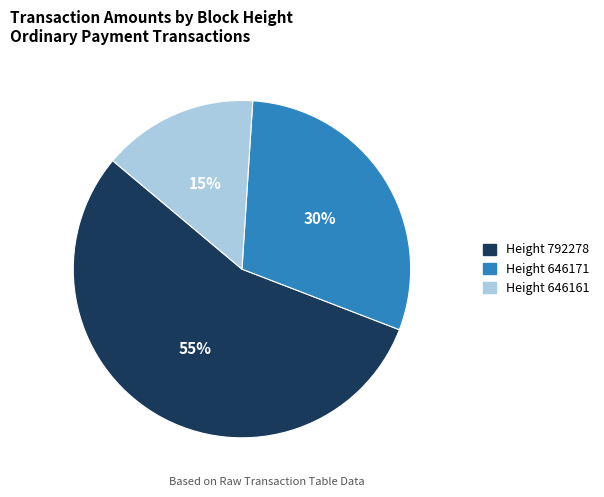

How many slices are in this pie chart?

3